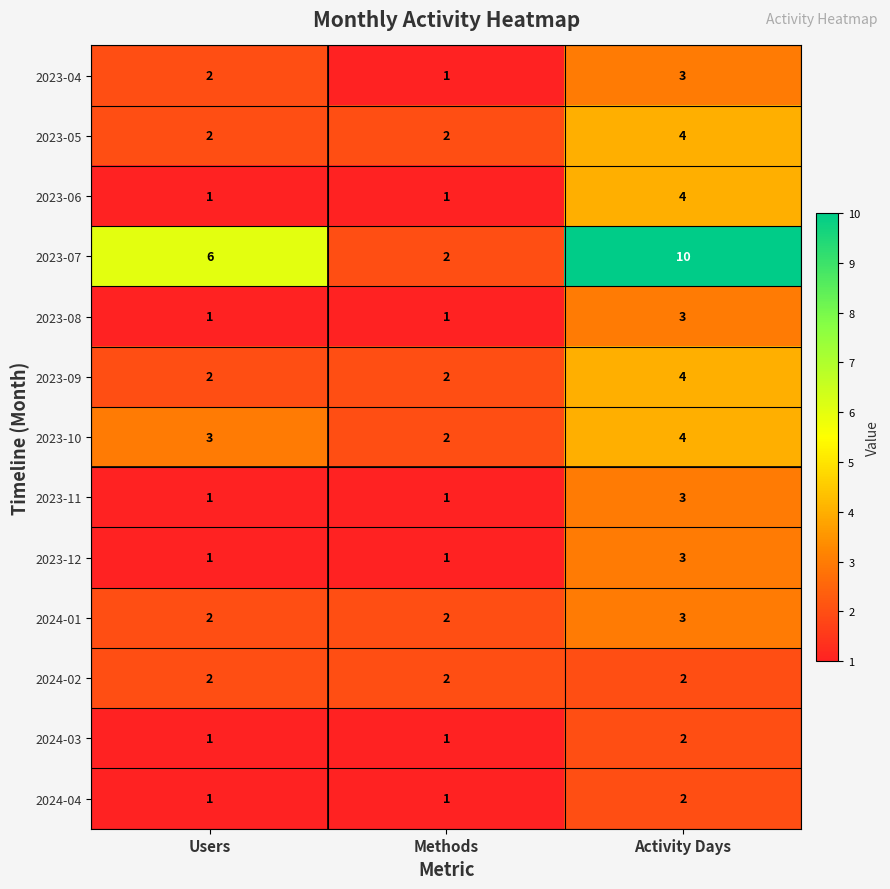

At which category does the chart reach its peak across all series?

Activity Days